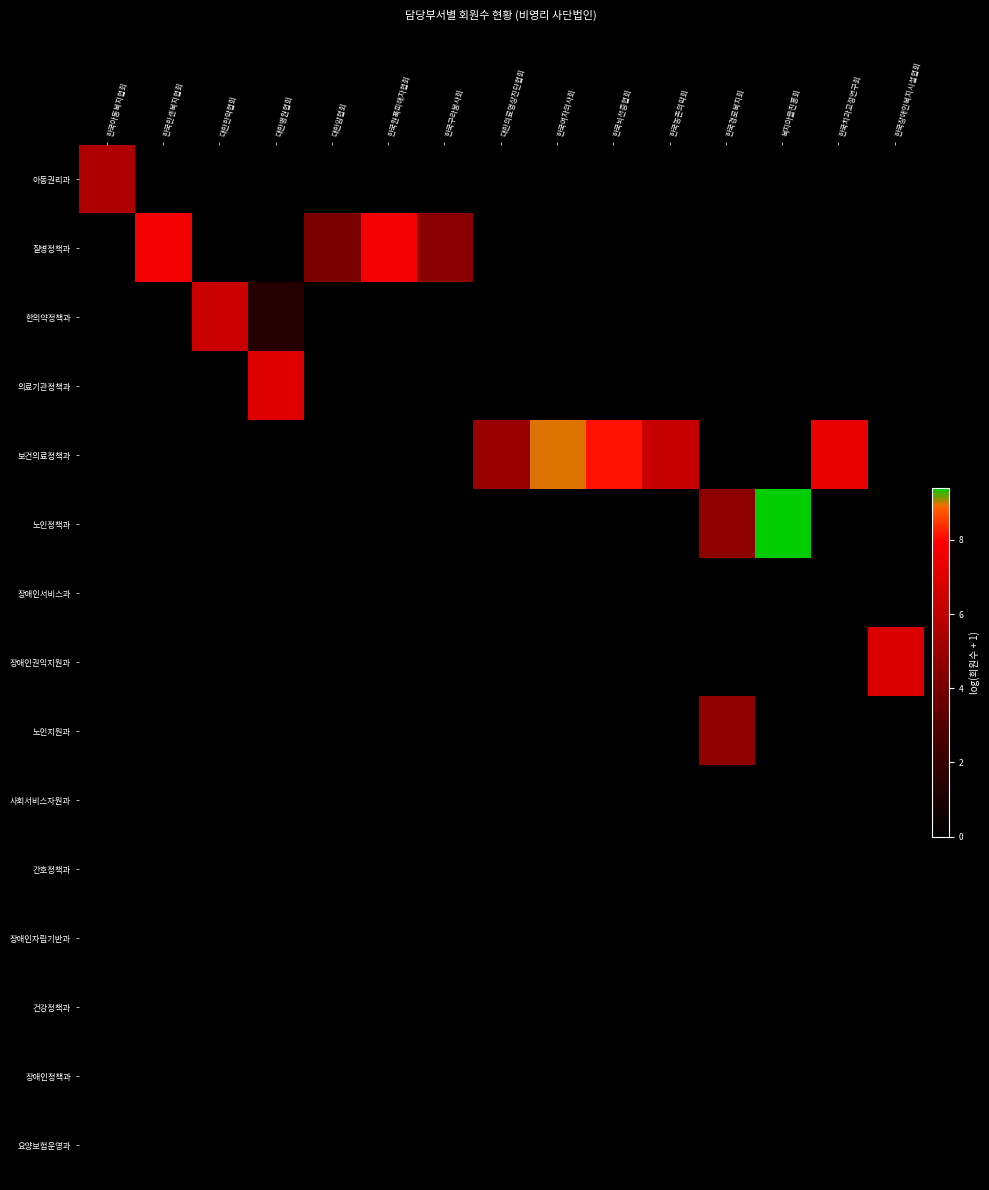

Rank the series by their maximum value, from lowest to highest.

장애인서비스과, 사회서비스자원과, 간호정책과, 장애인자립기반과, 건강정책과, 장애인정책과, 요양보험운영과, 노인지원과, 아동권리과, 한의약정책과, 장애인권익지원과, 의료기관정책과, 질병정책과, 보건의료정책과, 노인정책과